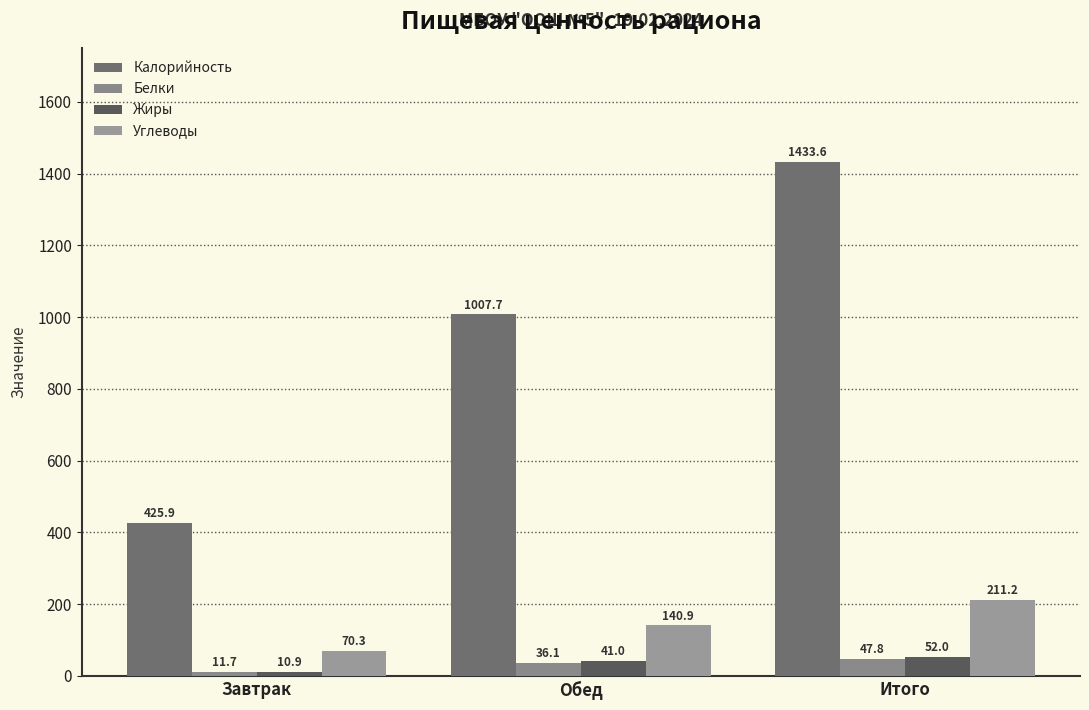

What position from the right is Итого?

1